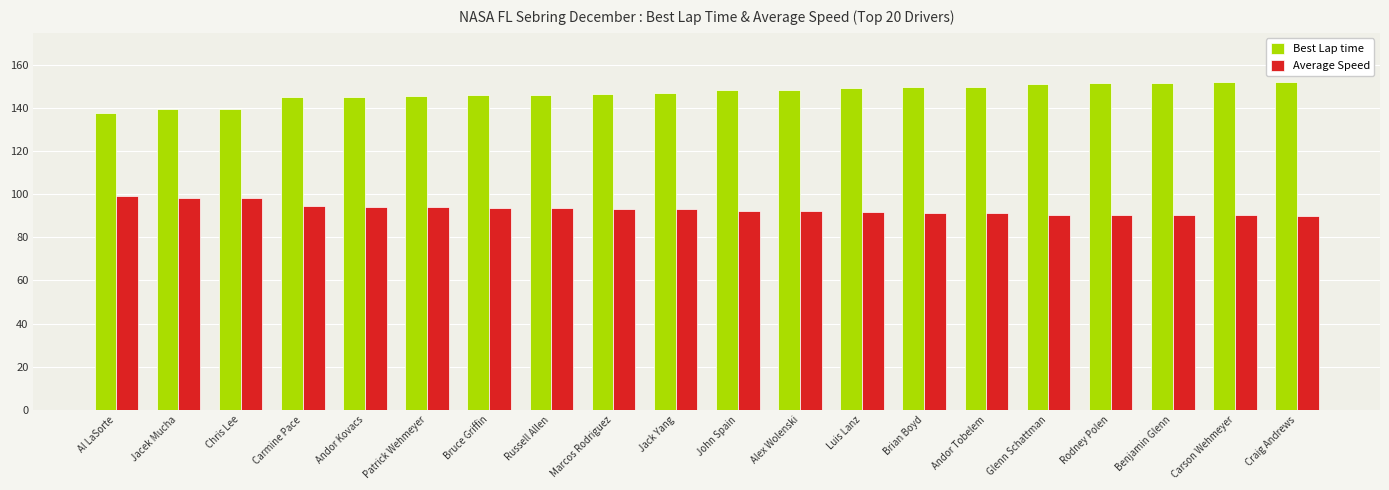

What is the sum of the Average Speed values at Brian Boyd and Al LaSorte?

190.8